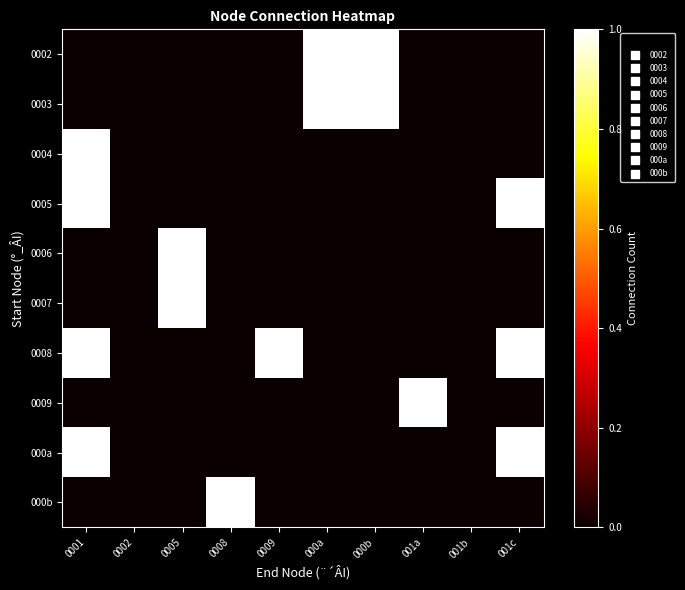

What is the maximum value shown in the chart?

1